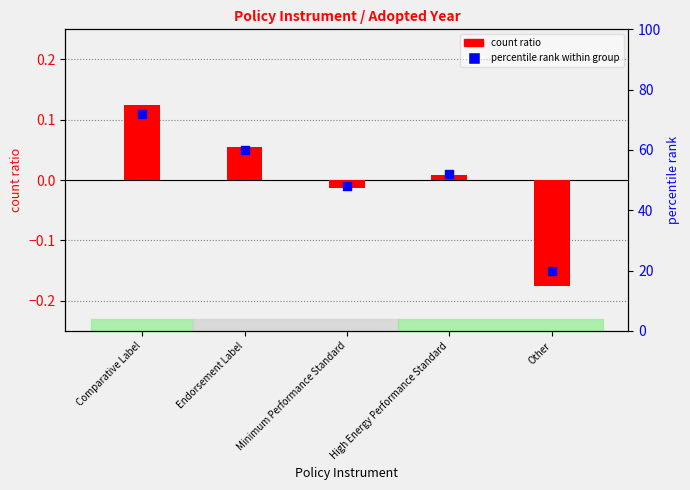

What is the change in value from High Energy Performance Standard to Other?

-32